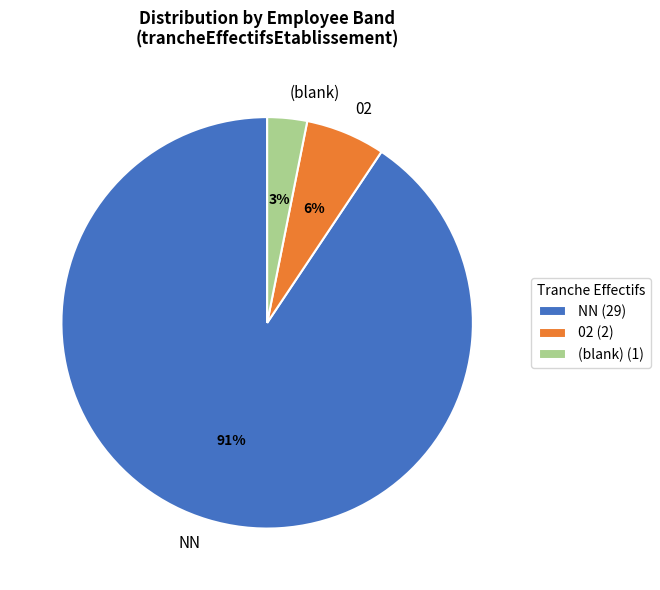

Does NN account for over 50% of the chart?

Yes